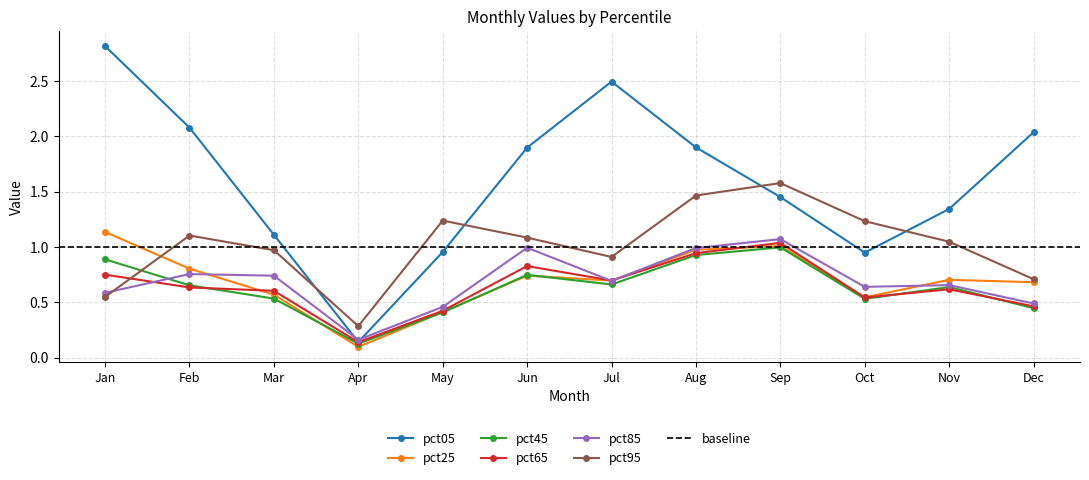

The pct45 series shows 0.7 at May. True or false?

False